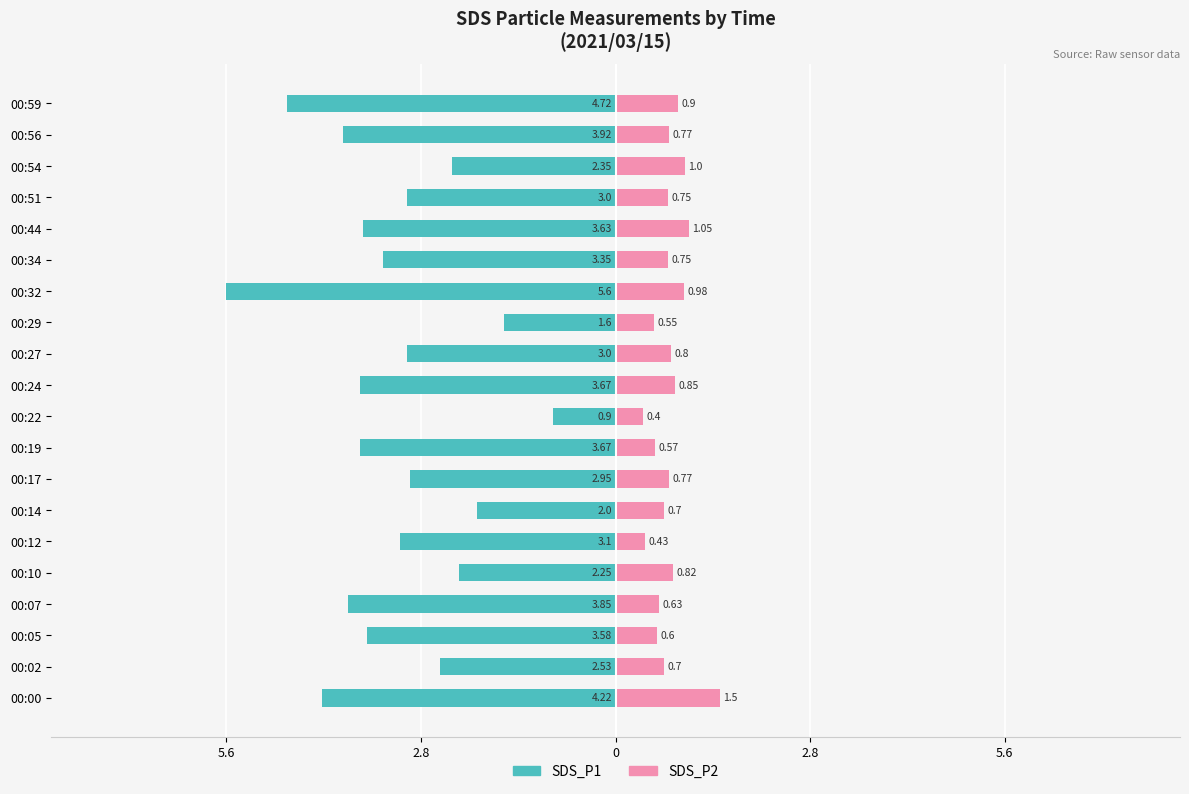

What is the sum of all SDS_P2 values?

15.5